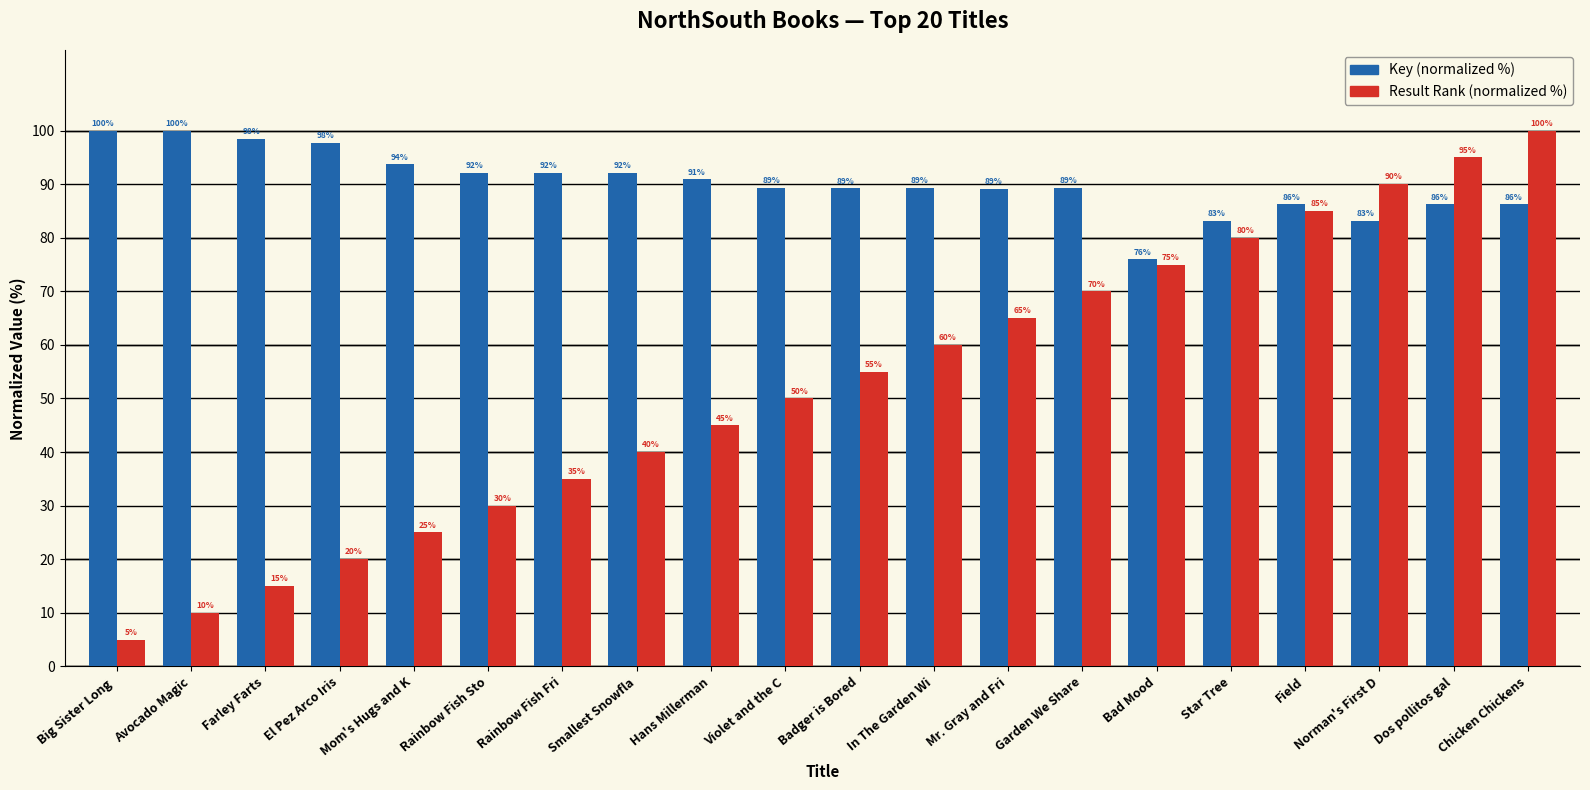

What is the difference between the highest and lowest values at Avocado Magic?

90.0